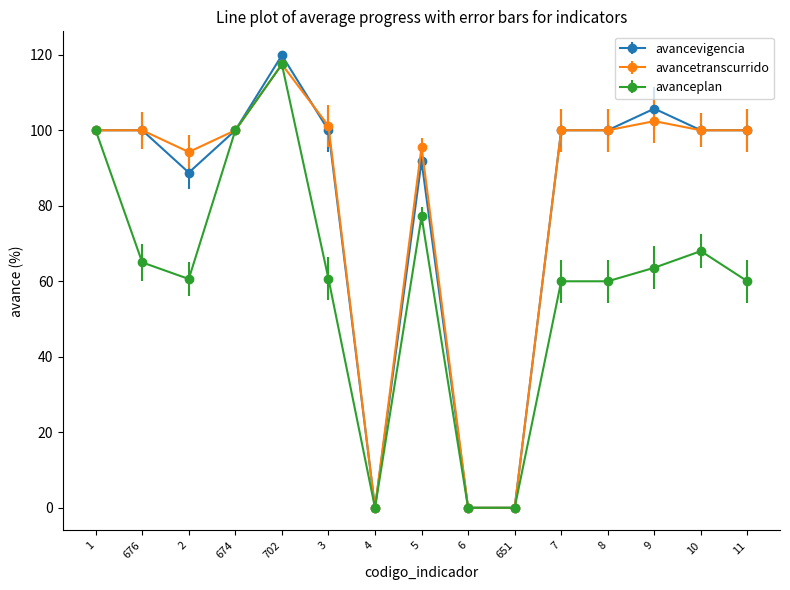

How many lines are shown in the chart?

3